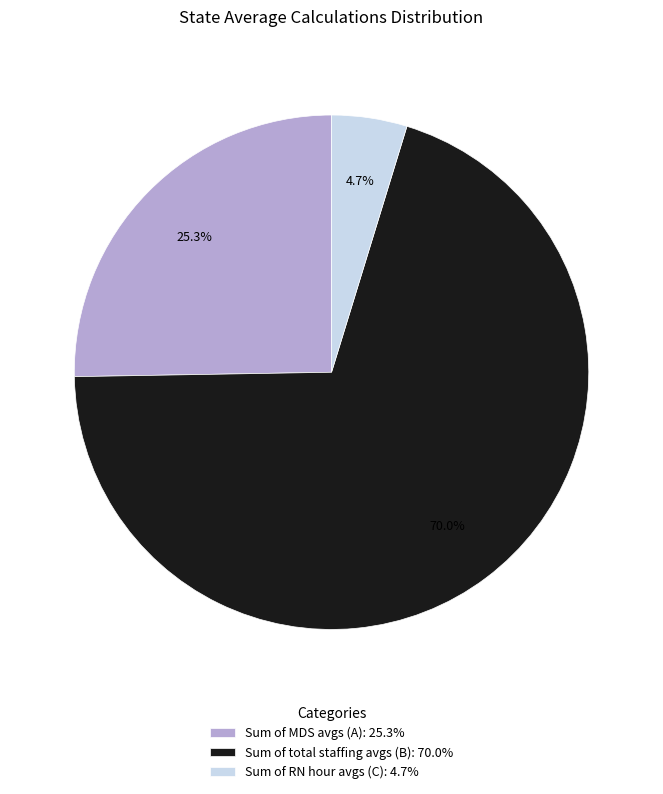

Between Sum of RN hour avgs (C) and Sum of total staffing avgs (B), which is larger?

Sum of total staffing avgs (B)